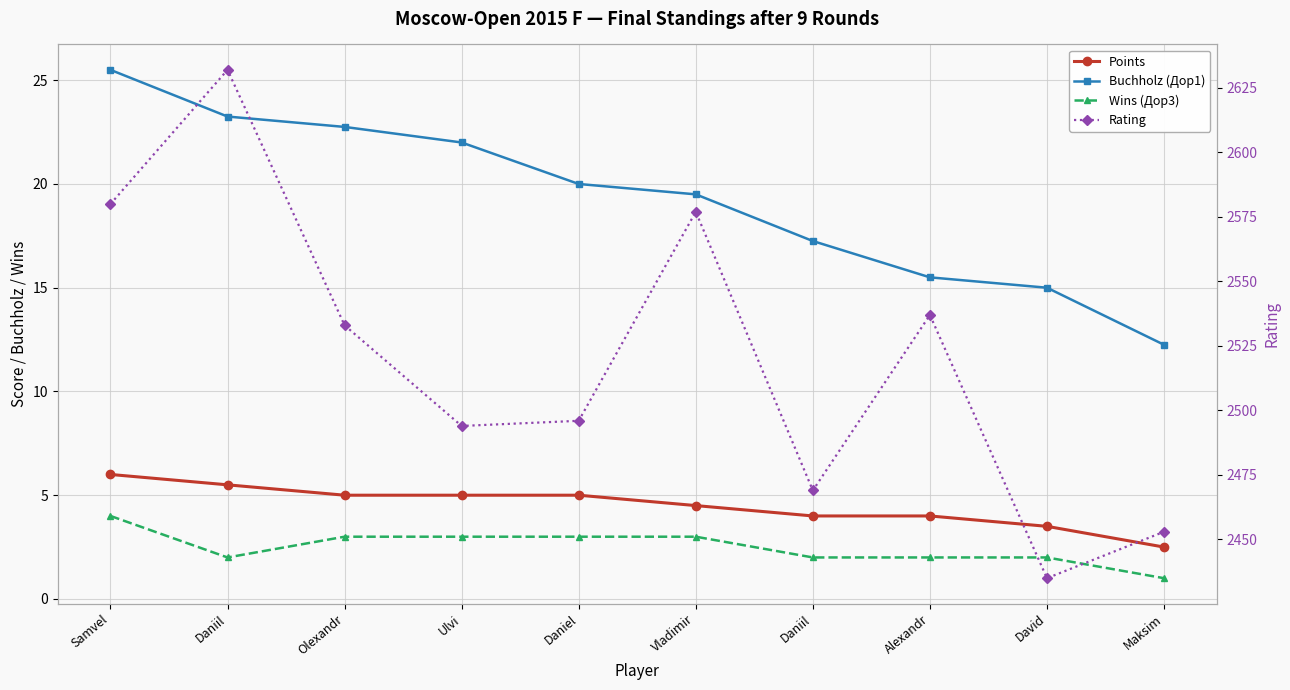

Reading left to right, what are all the values shown in this chart?

Points: 6.0	5.5	5.0	5.0	5.0	4.5	4.0	4.0	3.5	2.5
Buchholz (Дop1): 25.5	23.2	22.8	22.0	20.0	19.5	17.2	15.5	15.0	12.2
Wins (Дop3): 4.0	2.0	3.0	3.0	3.0	3.0	2.0	2.0	2.0	1.0
Rating: 2580.0	2632.0	2533.0	2494.0	2496.0	2577.0	2469.0	2537.0	2435.0	2453.0